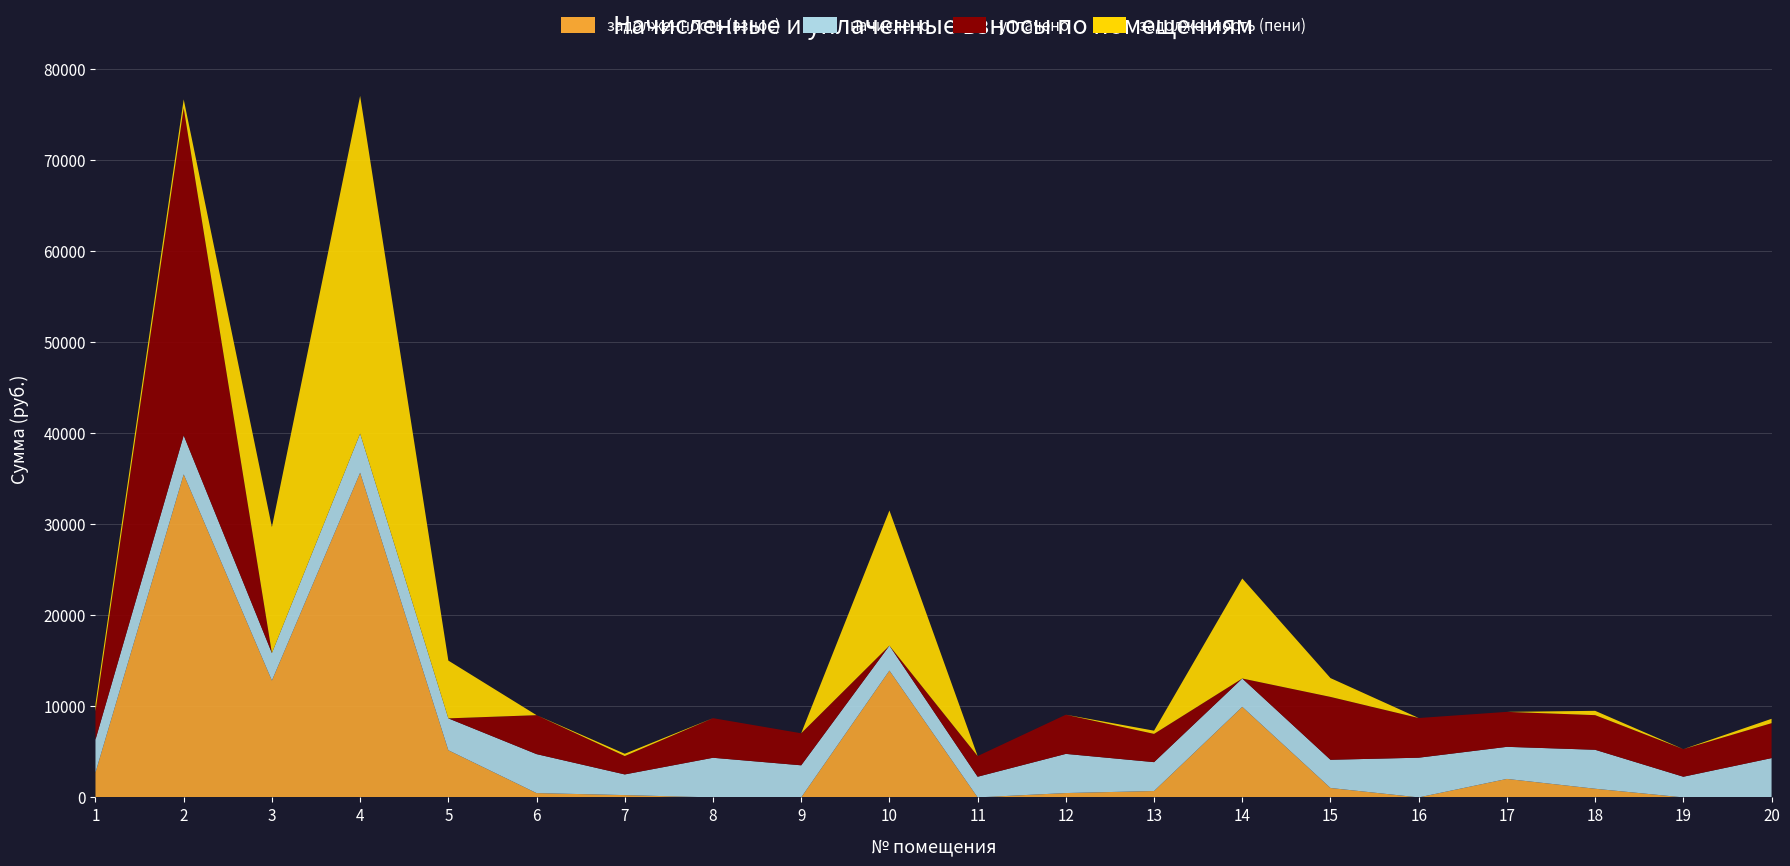

Reading left to right, transcribe all the data shown in this chart.

задолженность (взнос): 1=2730.4	2=35454.7	3=12823.9	4=35633.8	5=5174.9	6=472.4	7=252.0	8=0.0	9=0.0	10=13920.8	11=0.0	12=476.9	13=700.6	14=9939.2	15=1032.0	16=0.0	17=2028.4	18=949.4	19=0.0	20=0.2
начислено: 1=3607.2	2=4276.8	3=3016.8	4=4298.4	5=3499.2	6=4276.8	7=2268.0	8=4348.8	9=3520.8	10=2736.0	11=2268.0	12=4298.4	13=3168.0	14=3110.4	15=3096.0	16=4356.0	17=3520.8	18=4276.8	19=2268.0	20=4312.8
уплачено: 1=3132.4	2=35929.9	3=0.0	4=0.0	5=0.0	6=4275.5	7=2016.3	8=4348.0	9=3516.7	10=0.0	11=2267.6	12=4298.5	13=3102.9	14=0.0	15=6901.5	16=4356.0	17=3838.3	18=3801.0	19=3025.0	20=3833.0
задолженность (пени): 1=800.4	2=950.4	3=13829.5	4=37066.6	5=6341.3	6=0.0	7=252.0	8=0.0	9=0.3	10=14832.8	11=0.2	12=0.0	13=350.7	14=10976.0	15=2064.0	16=0.0	17=0.0	18=474.0	19=0.0	20=479.8